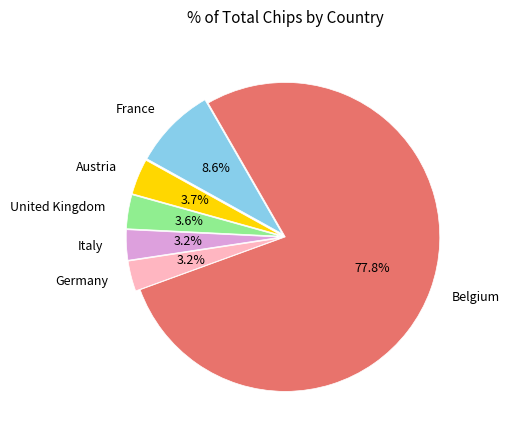

Which has a higher value, Belgium or Italy?

Belgium